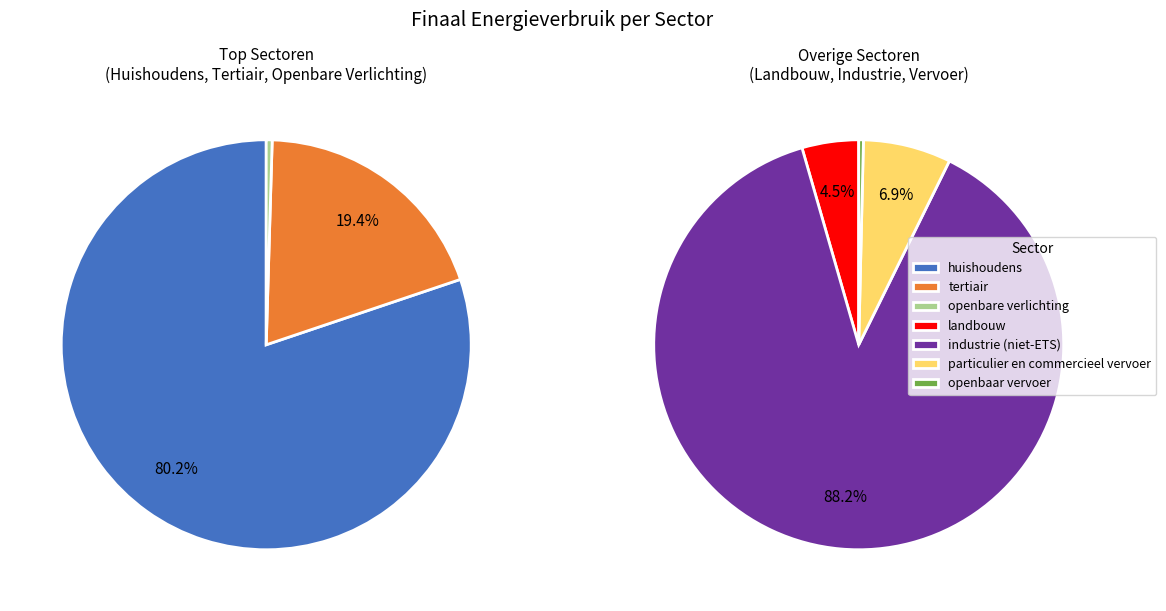

Which category has the biggest portion of the pie?

industrie (niet-ETS)